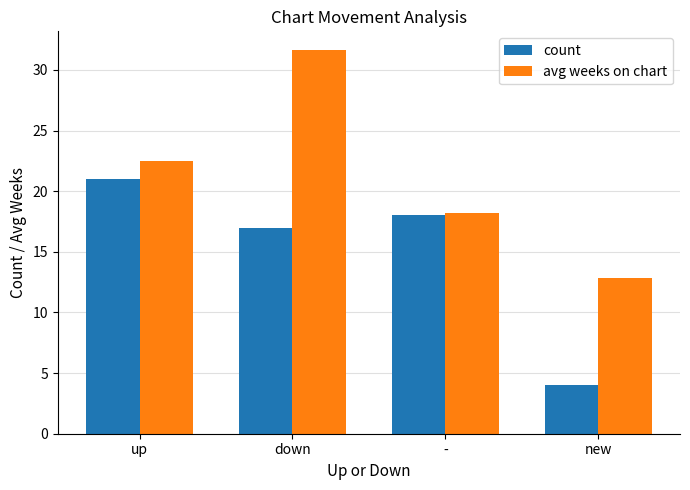

Which series has the widest spread of values?

avg weeks on chart